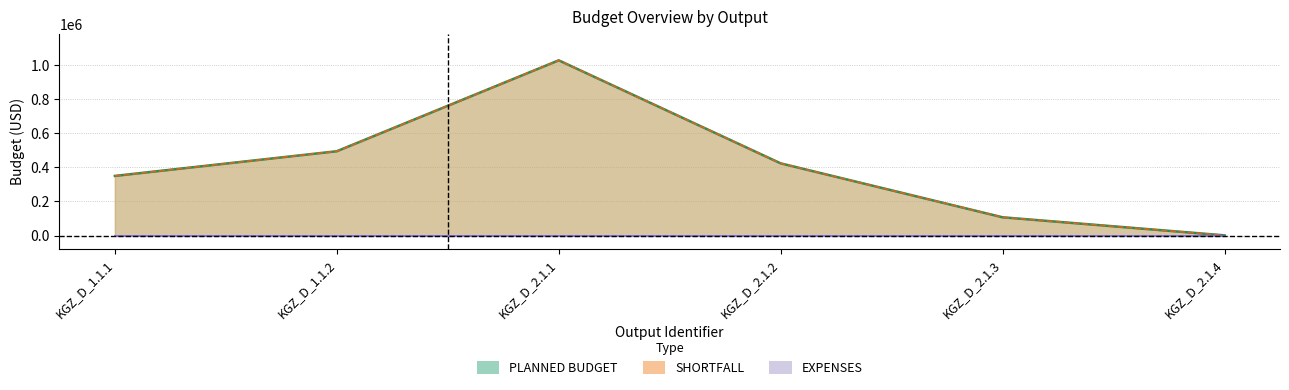

How many lines are shown in the chart?

2